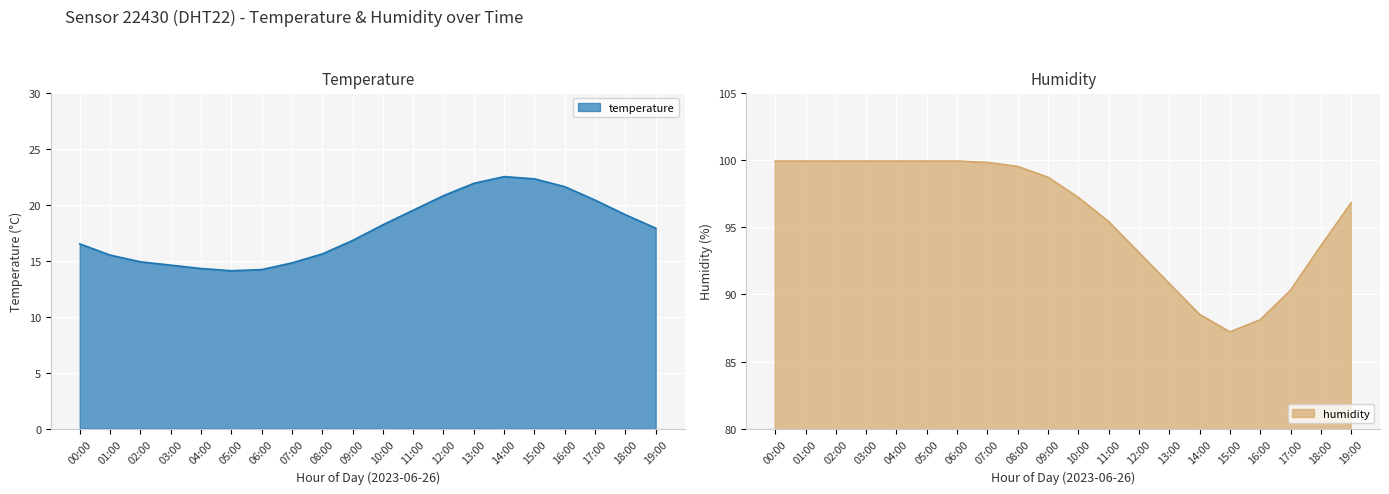

True or false: humidity and temperature cross at least once.

False